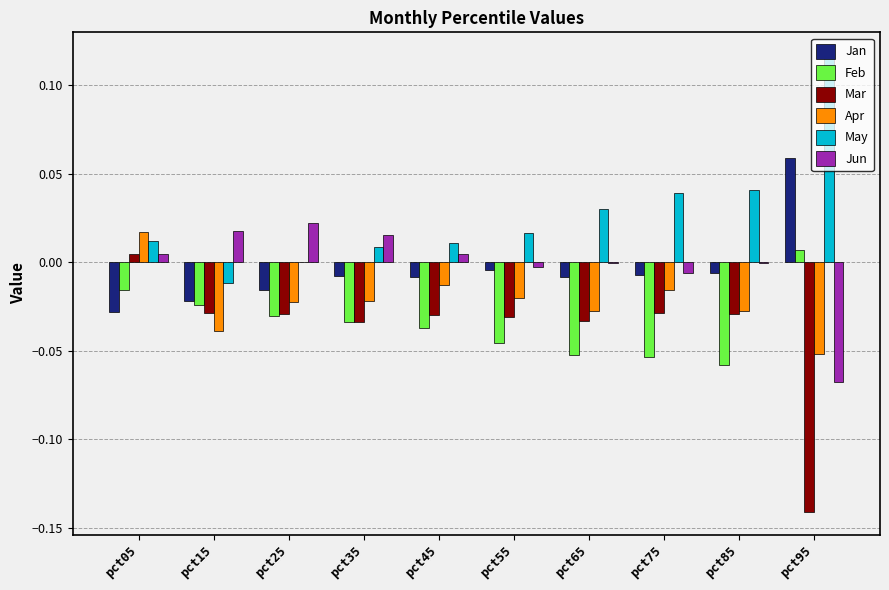

What are all the series names shown in the legend?

Jan, Feb, Mar, Apr, May, Jun